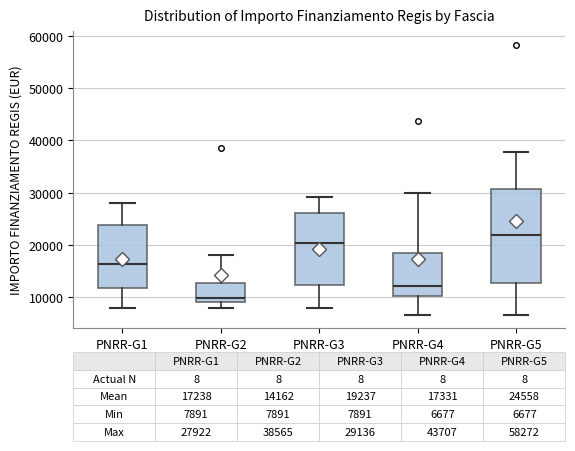

Which box has the lowest median line?

PNRR-G2